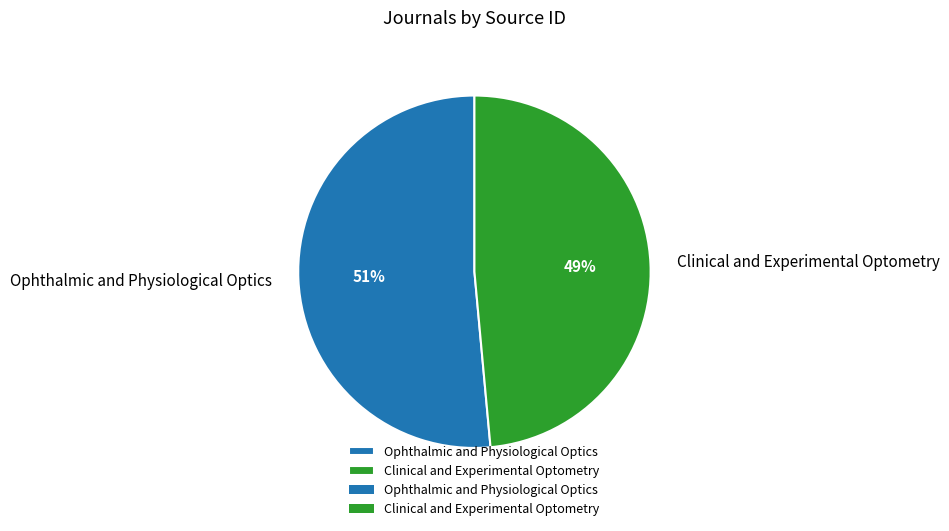

To the nearest percent, what is the combined percentage of Ophthalmic and Physiological Optics and Clinical and Experimental Optometry?

100%